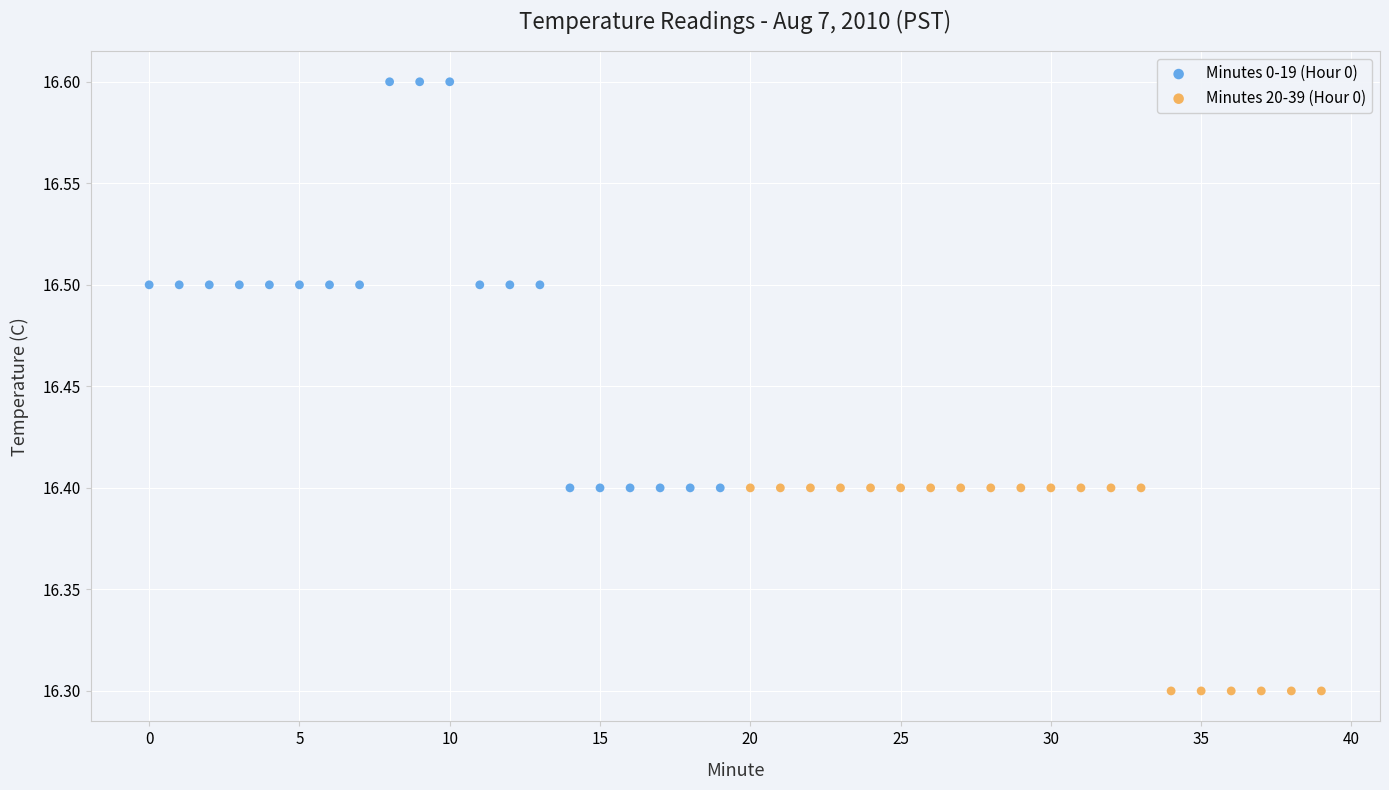

Which series contains the highest Y value?

Minutes 0-19 (Hour 0)